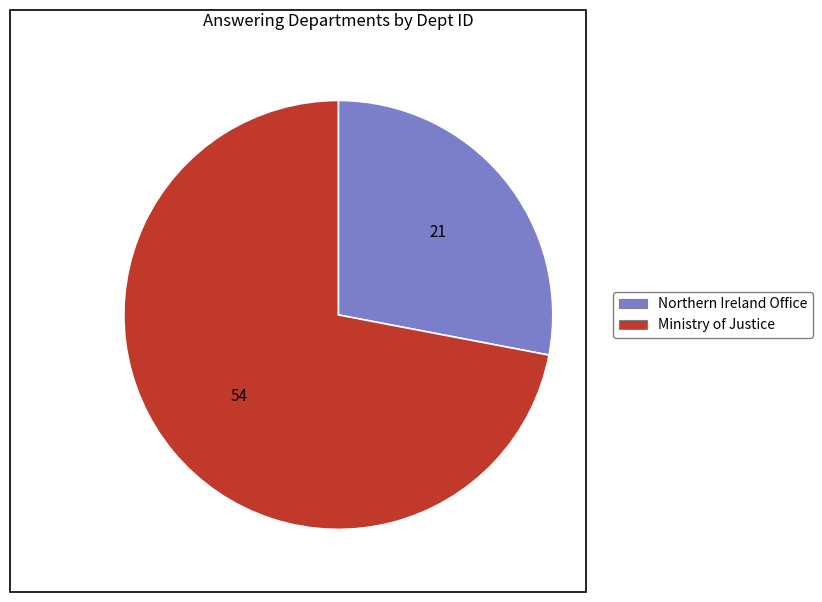

Which slice is the smallest?

Northern Ireland Office